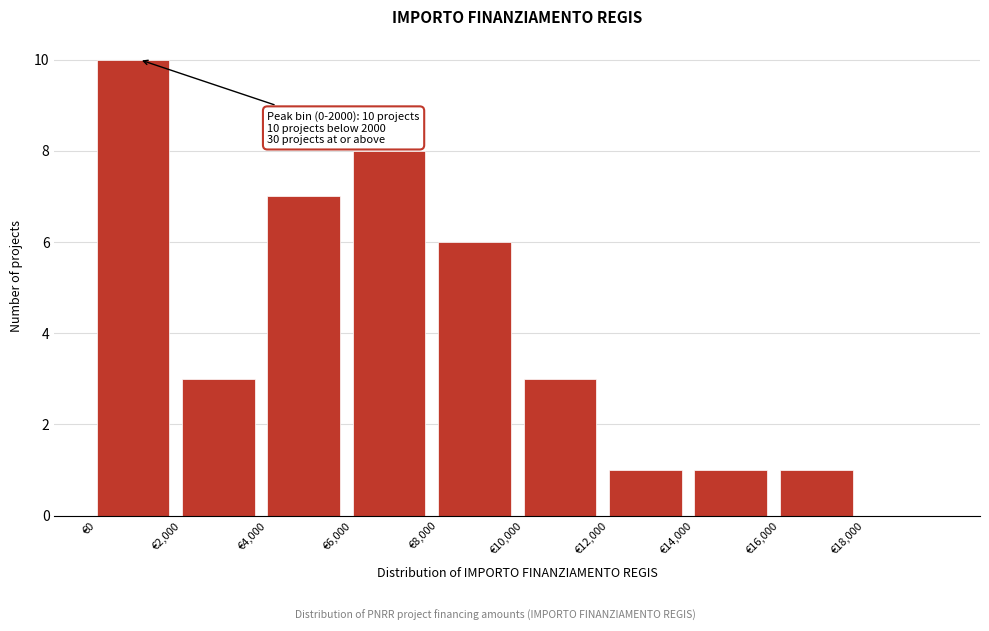

Which range on the x-axis has the tallest bar?

0 to 2000